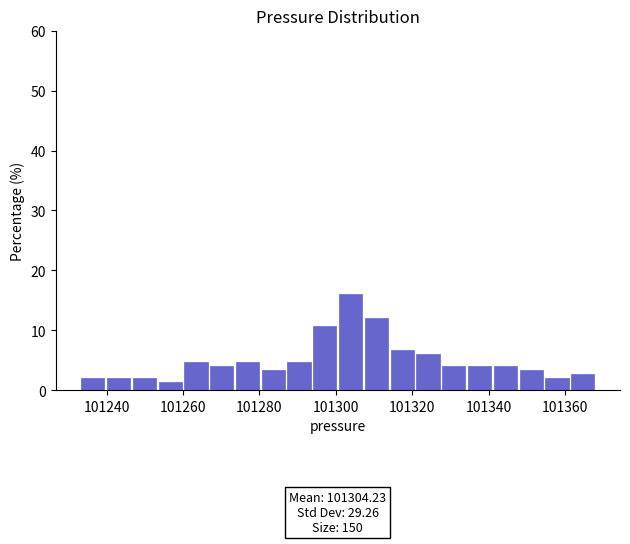

Around what value on the x-axis is the tallest bar? Give the approximate position of its centre, as read against the axis.

101304